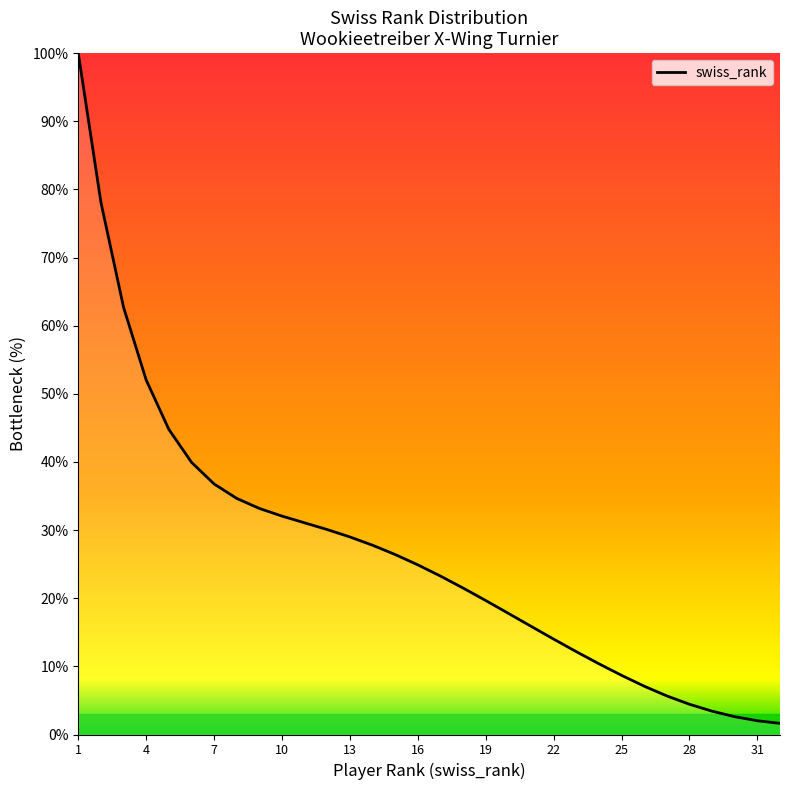

What is the difference between the maximum and minimum values?

98.4